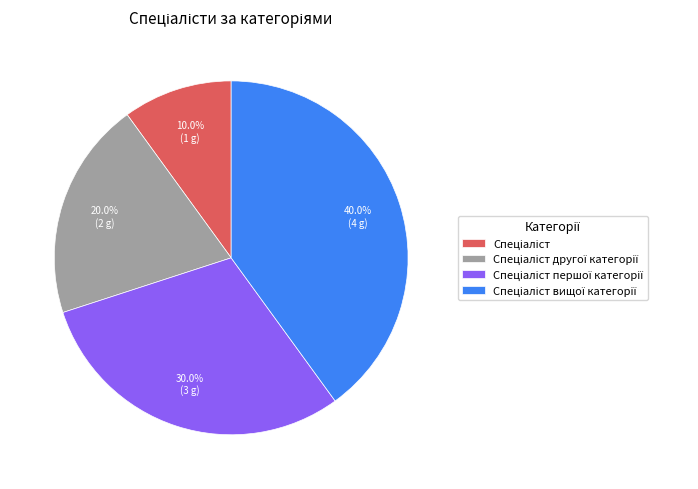

How many slices are in this pie chart?

4